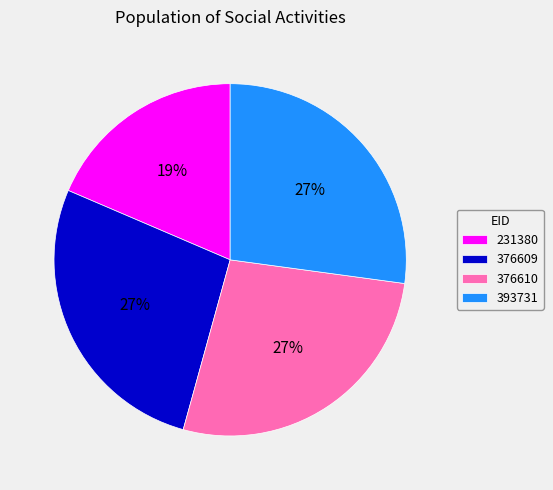

The 393731 slice represents 27% of the pie. True or false?

True